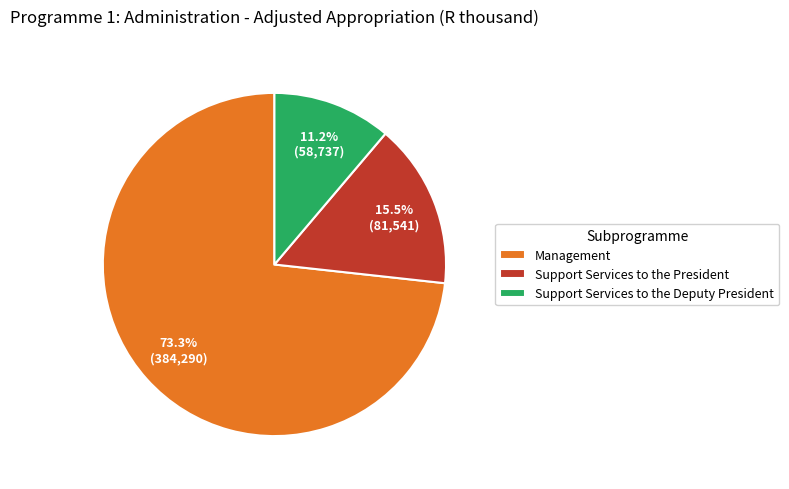

Rank the categories by value from lowest to highest.

Support Services to the Deputy President, Support Services to the President, Management